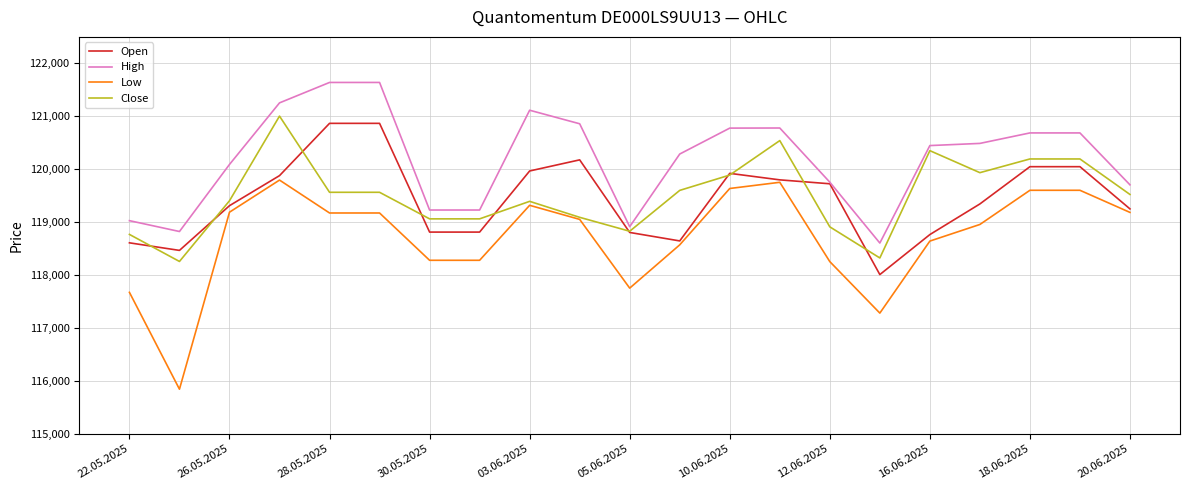

Which series has the largest total across all categories?

High